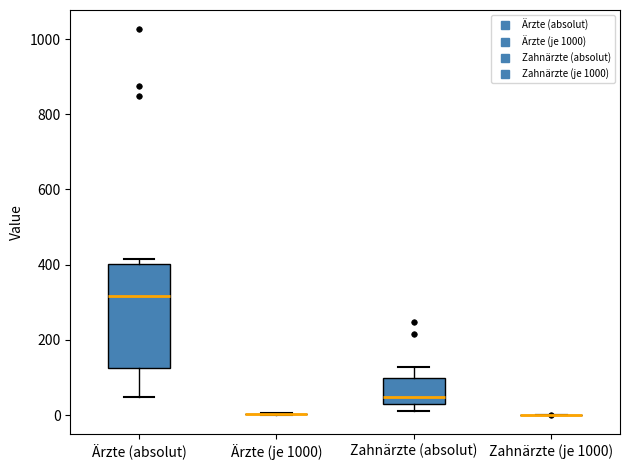

Comparing the boxes themselves (not the whiskers), which one is the tallest?

Ärzte (absolut)